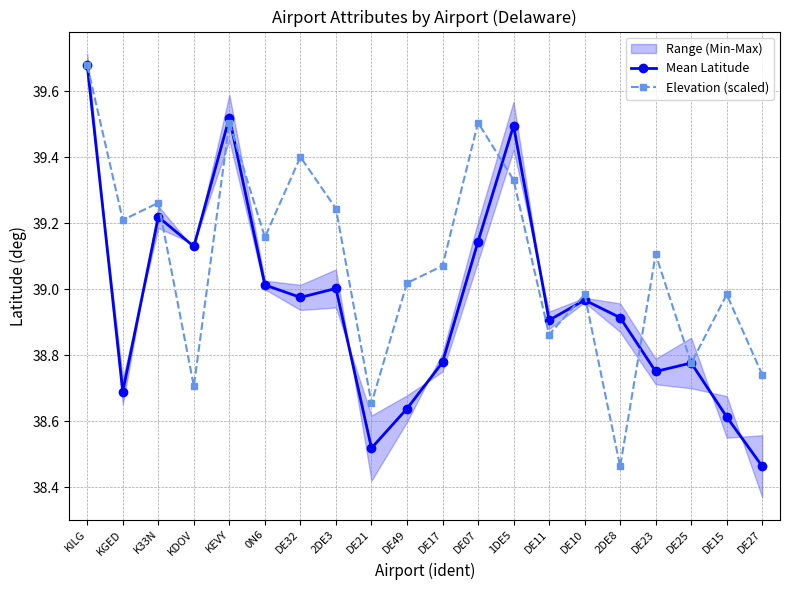

How many lines are shown in the chart?

2